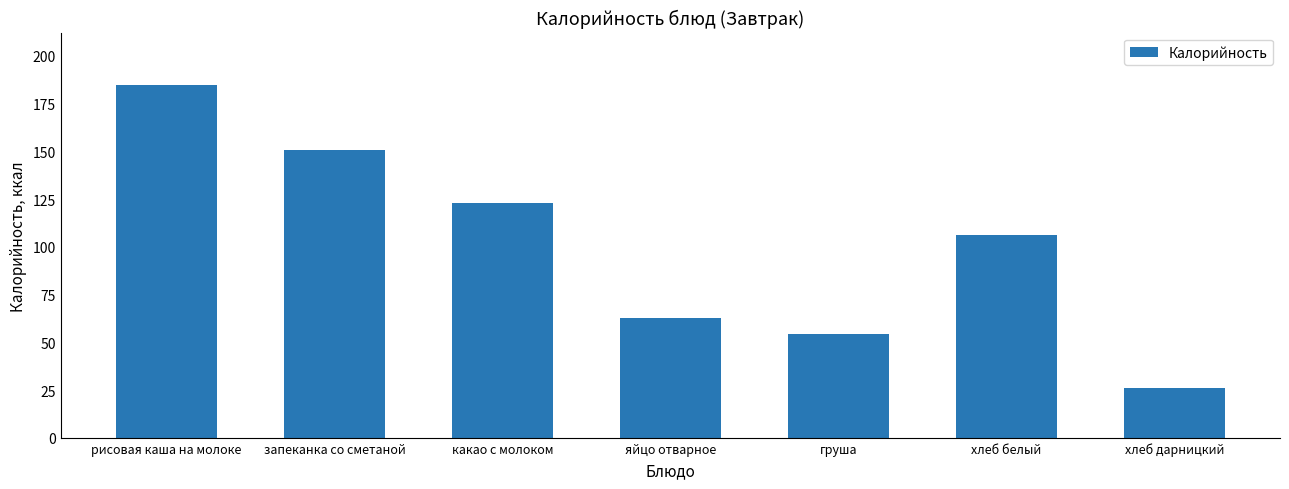

At which category does the chart reach its peak across all series?

рисовая каша на молоке